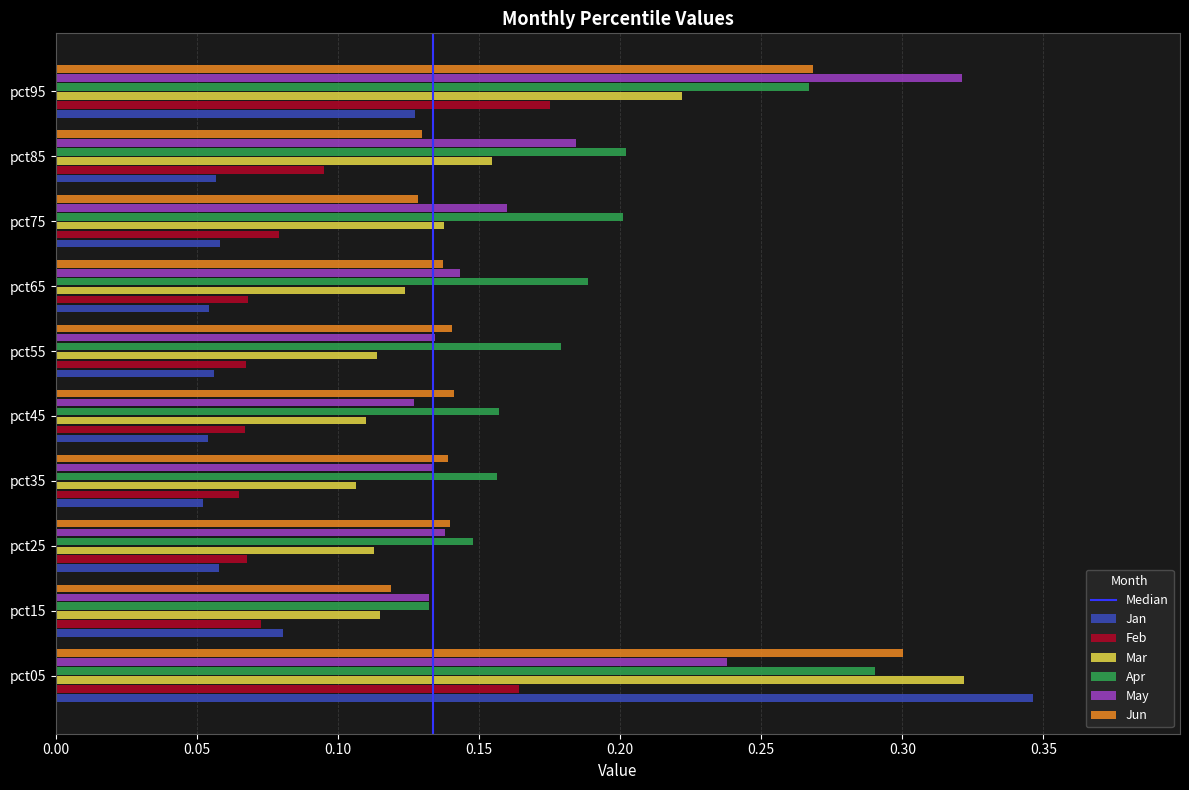

At which label is Jun closest to 0?

pct15